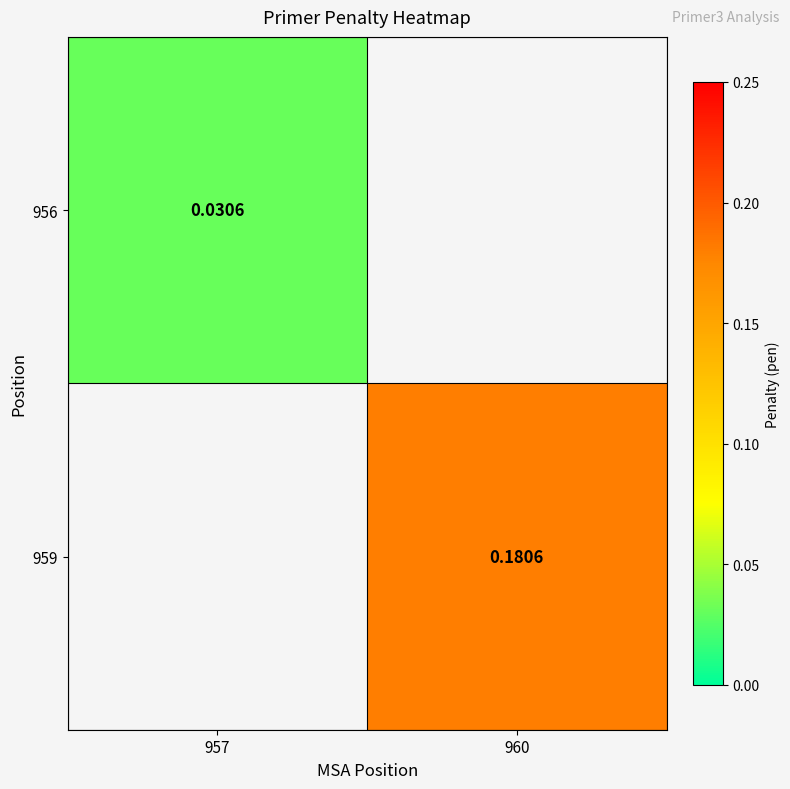

What is the maximum value shown in the chart?

0.2